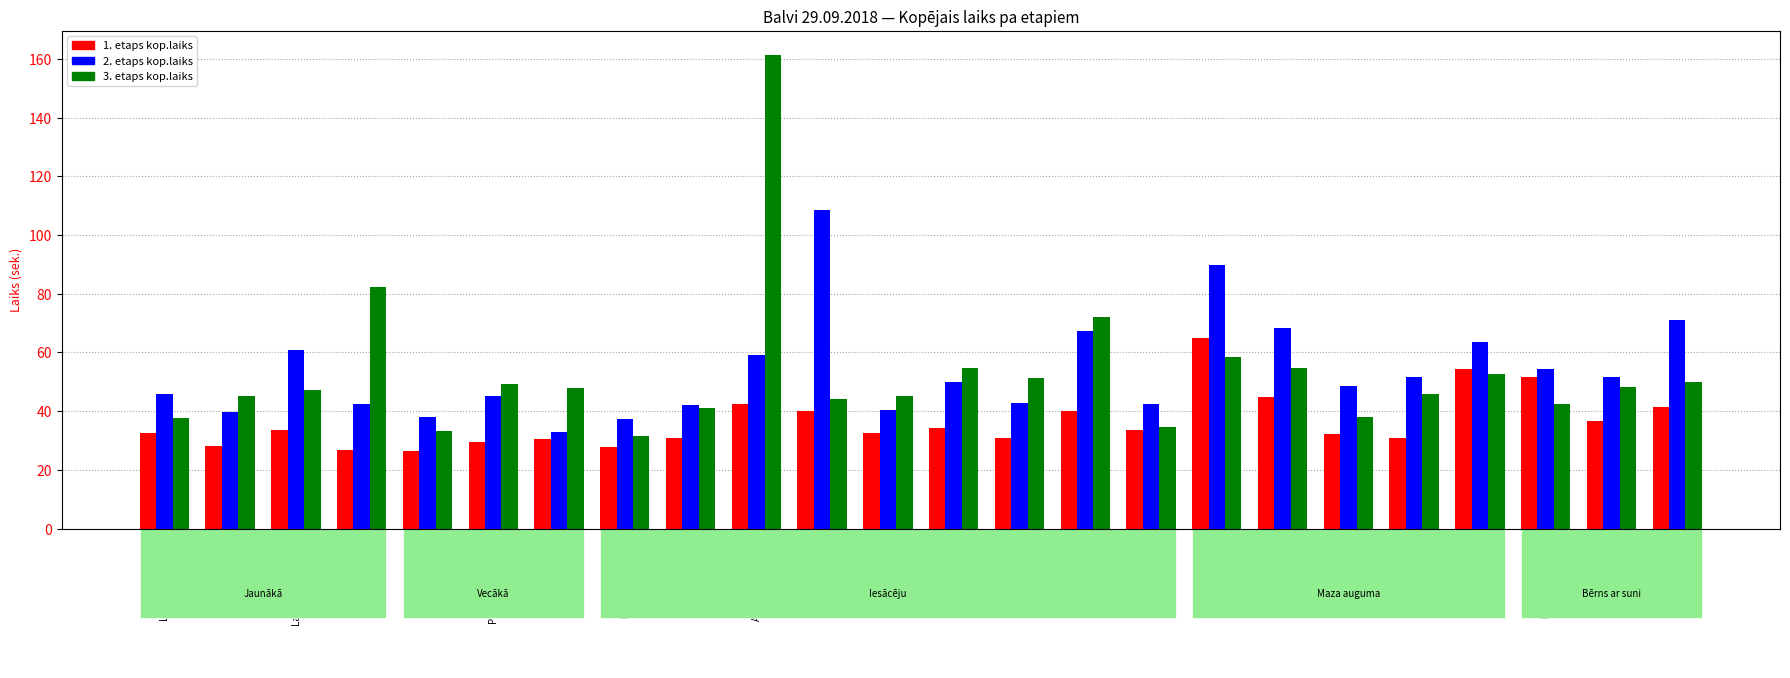

What is the difference between the 3. etaps kop.laiks values at Poruka/Arguss and Laganovskis/Šeila?

10.8